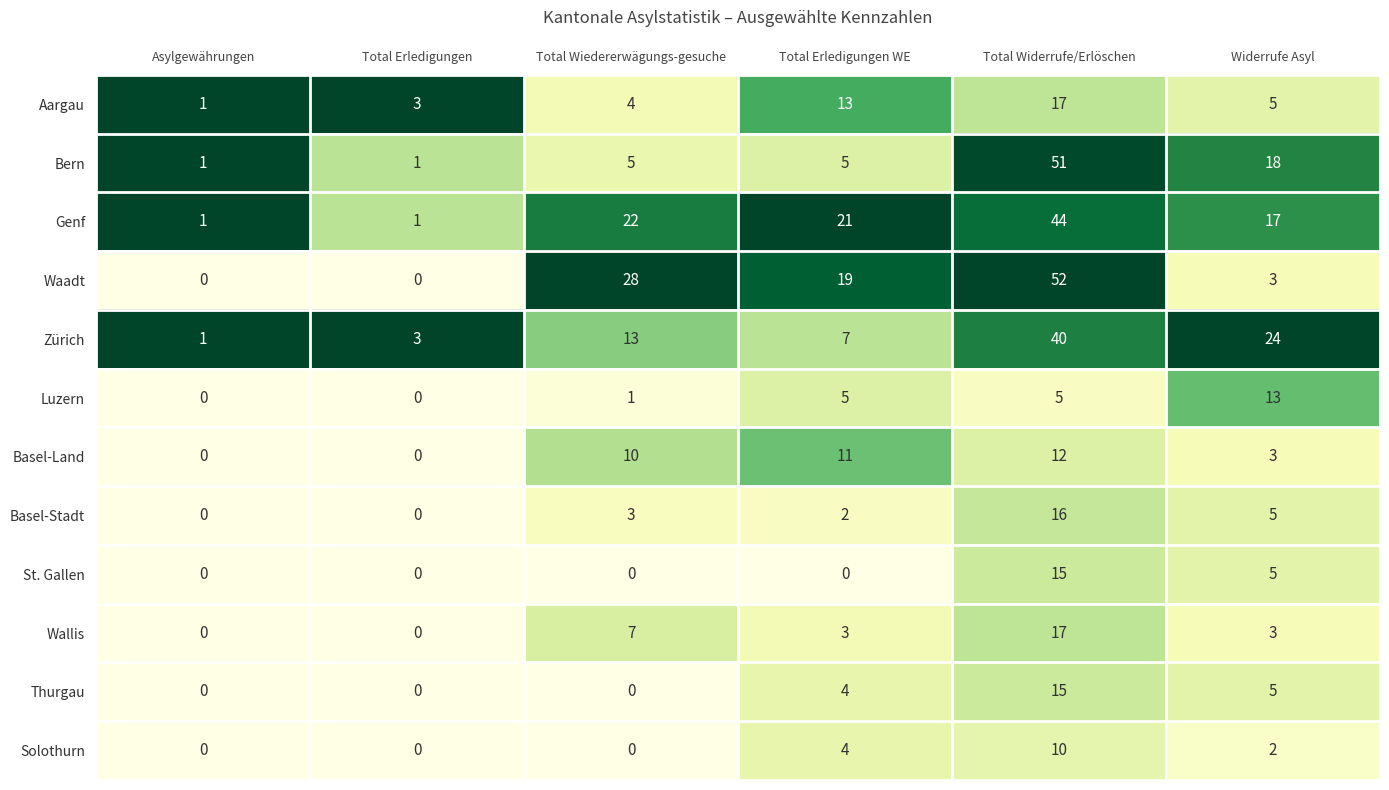

Is it true that Bern equals 5 at Total Erledigungen WE?

True